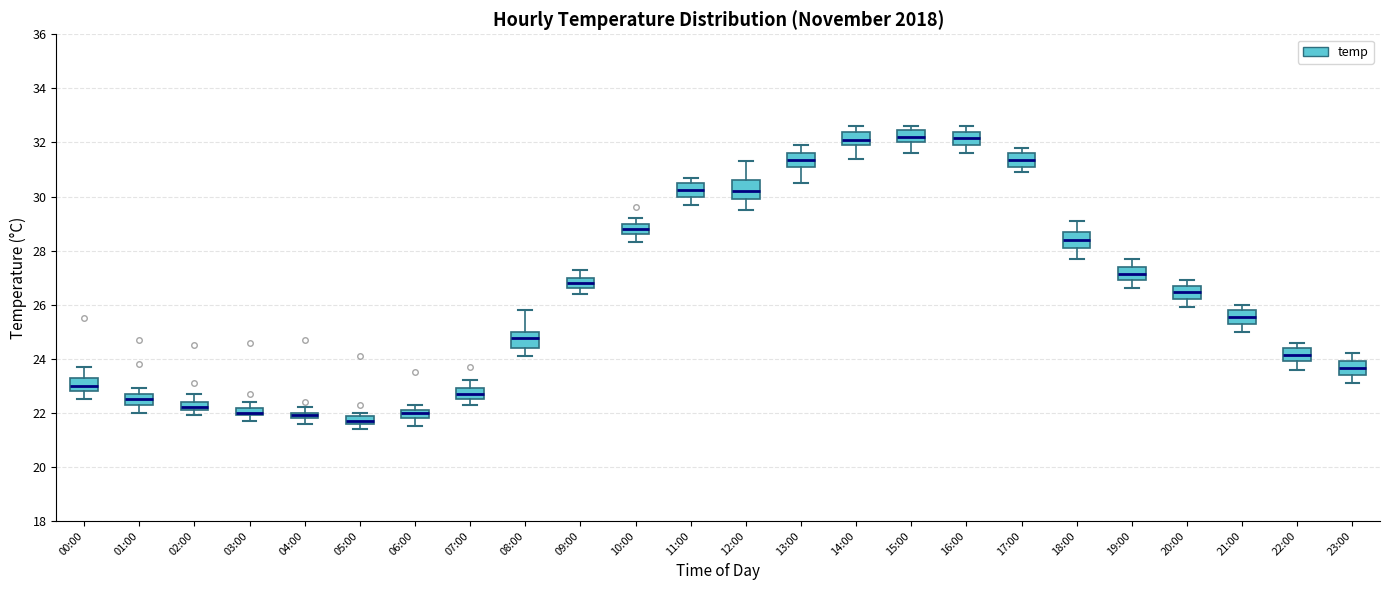

Where does the lower whisker of the box for 05:00 end on the y-axis? The values are not printed on the chart, so give them approximately, as read against the axis.

21.4